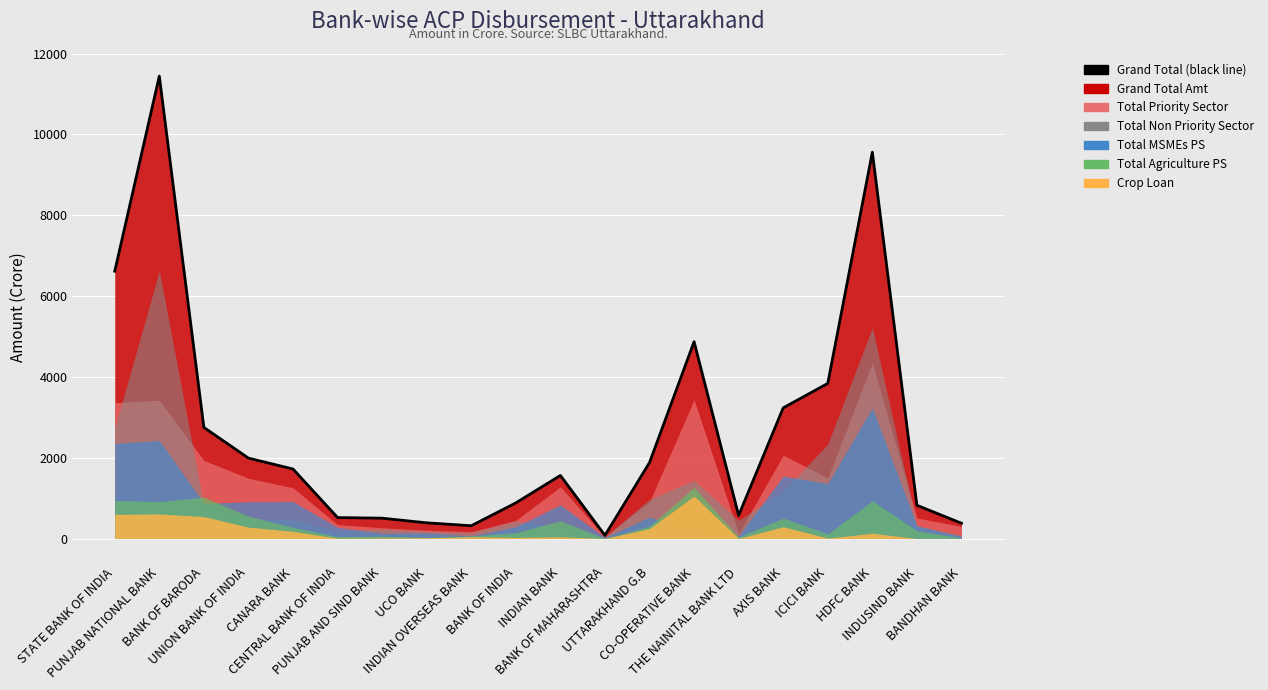

Which series has the largest total across all categories?

Grand Total Amt (col_62)